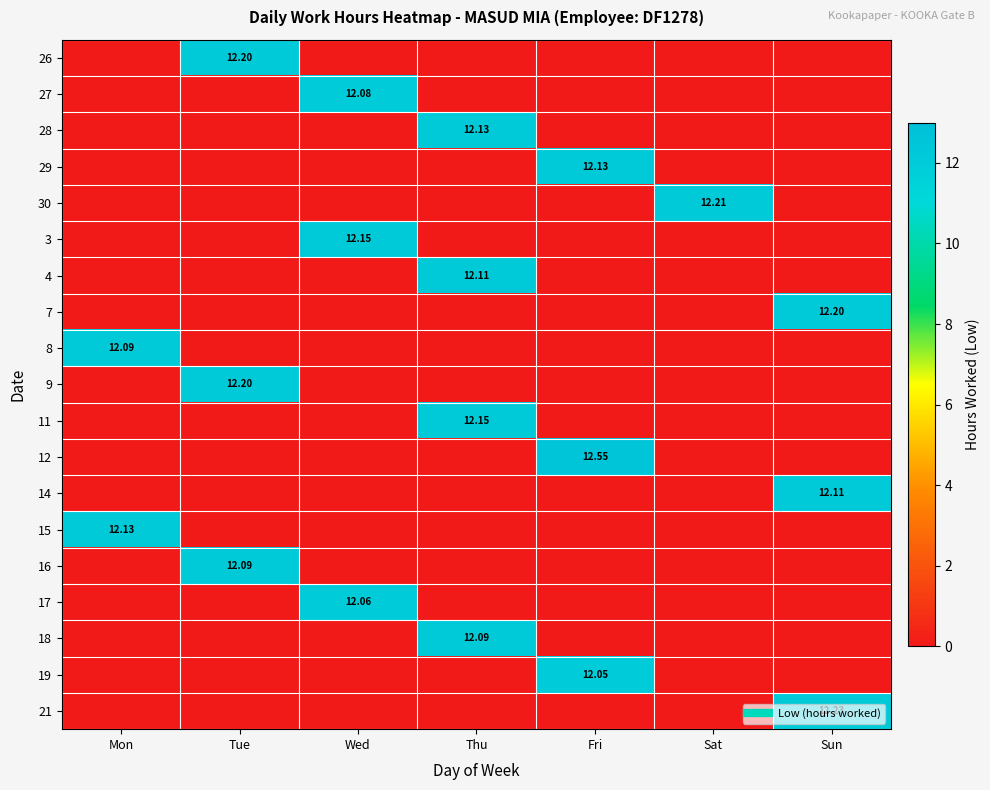

Count the number of categories in the chart.

7